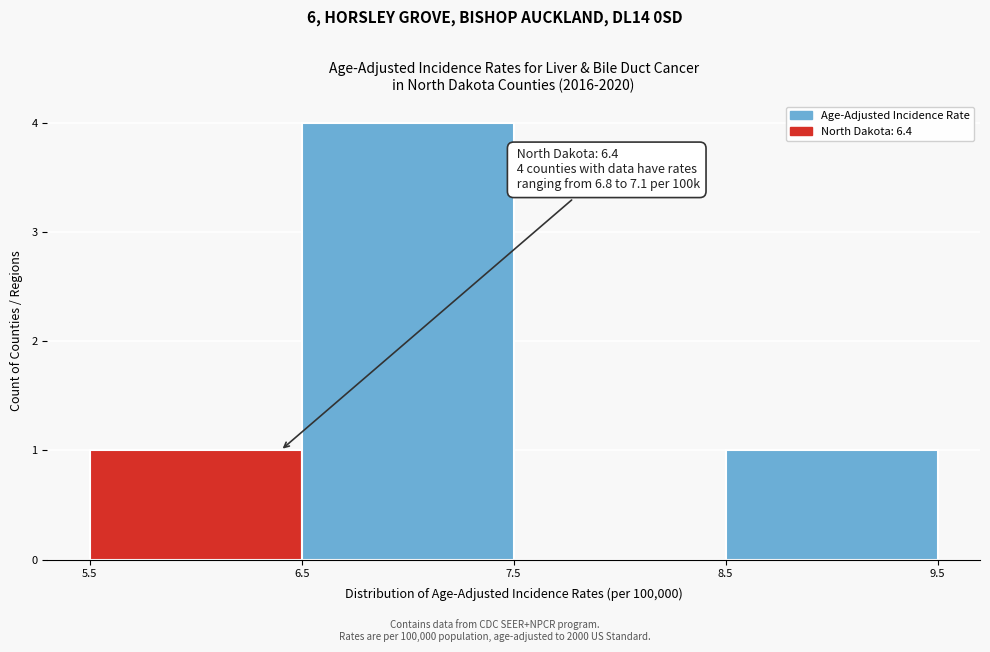

Over which range of the x-axis is the bar tallest?

6.5 to 7.5